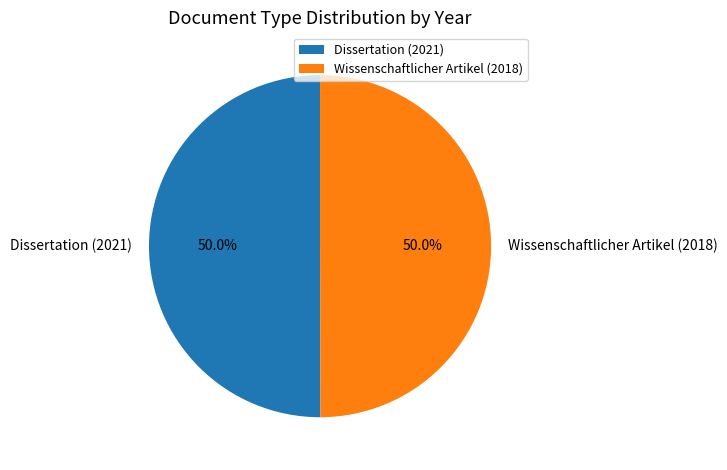

Combined, do Wissenschaftlicher Artikel (2018) and Dissertation (2021) account for over 50%?

Yes